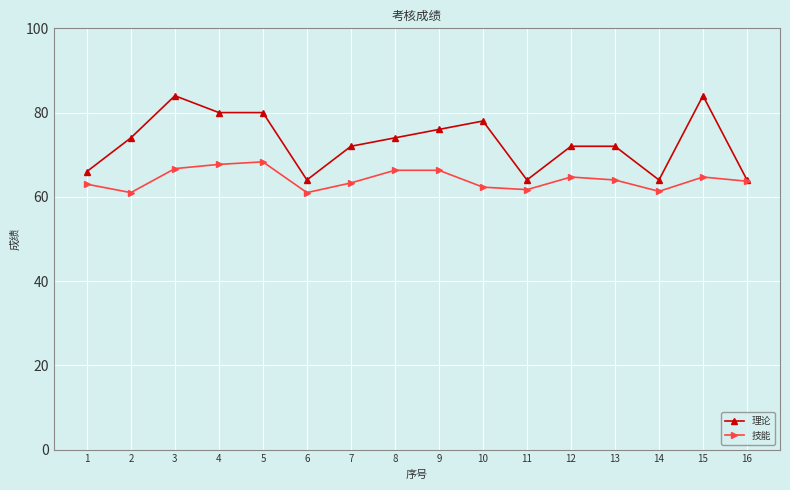

What is the total value across all series at 9?

142.3